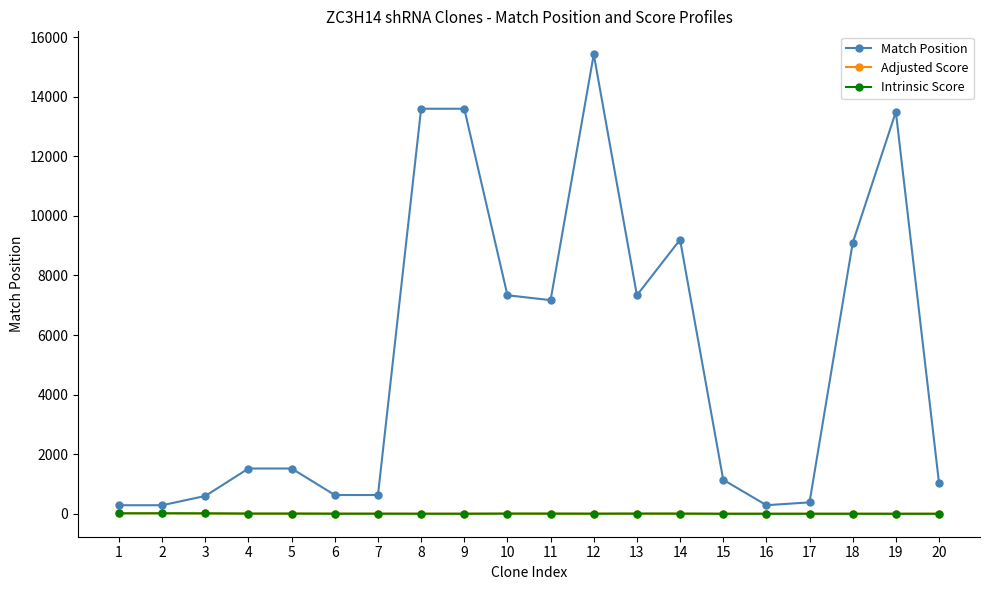

The value of Match Position at 8 is 13599.0. True or false?

True